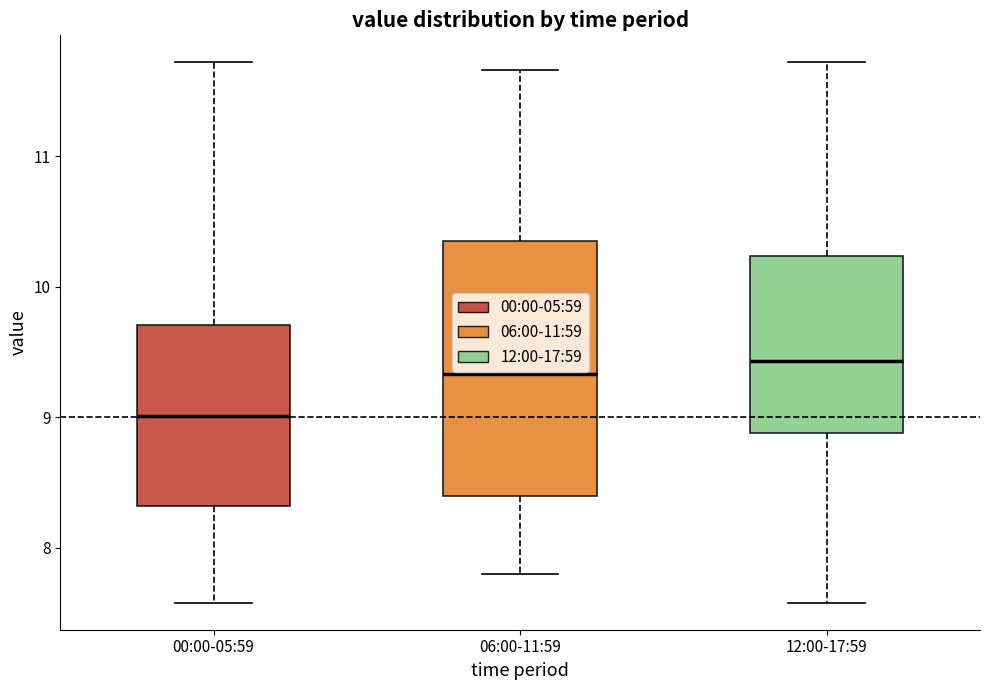

Where is the upper edge of the box for 12:00-17:59 on the y-axis? The values are not printed on the chart, so give them approximately, as read against the axis.

10.2